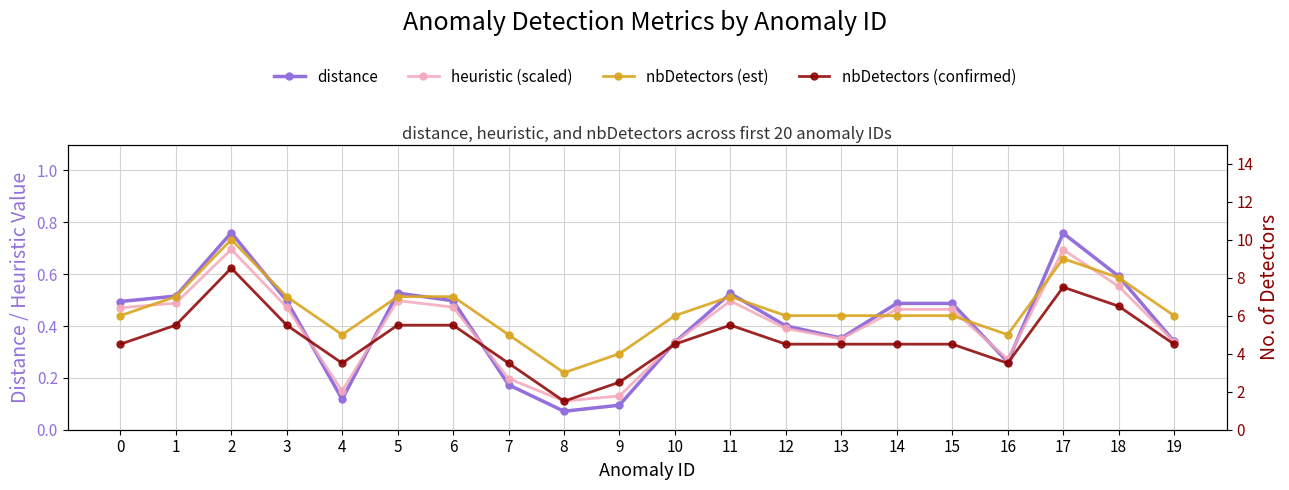

Between 16 and 19, which series saw the biggest shift?

nbDetectors (est)